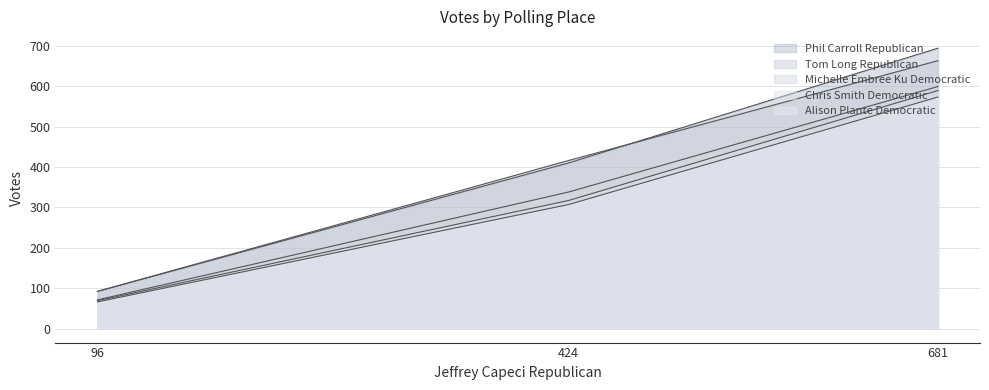

How many data points in Phil Carroll Republican are less than 307?

1